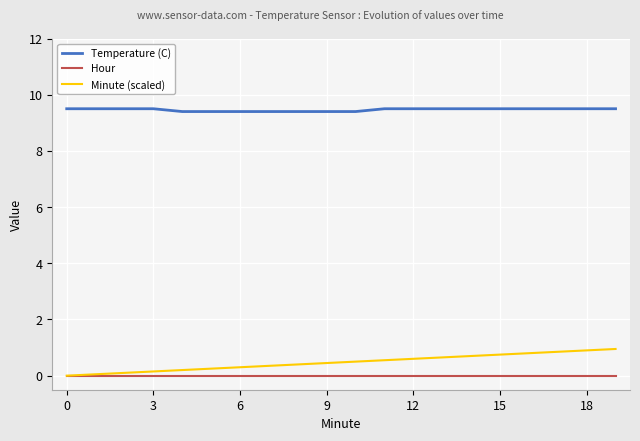

True or false: Temperature (C) and Minute (scaled) intersect in this chart.

False